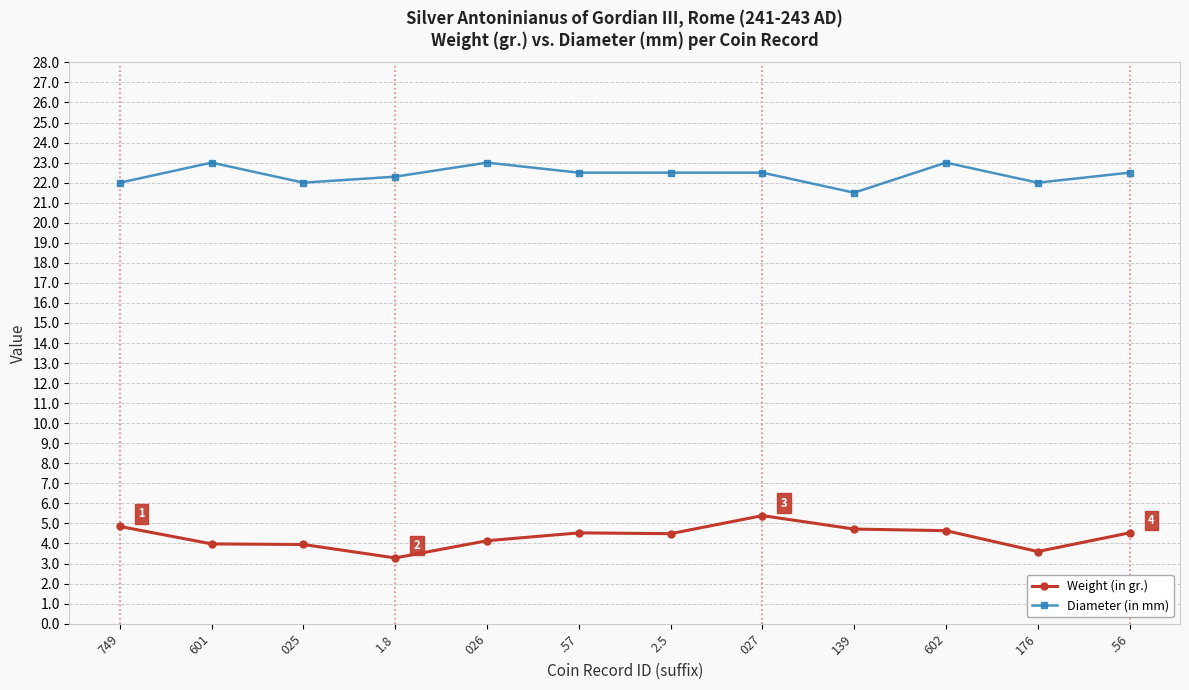

At which label does Weight (in gr.) reach its peak?

027